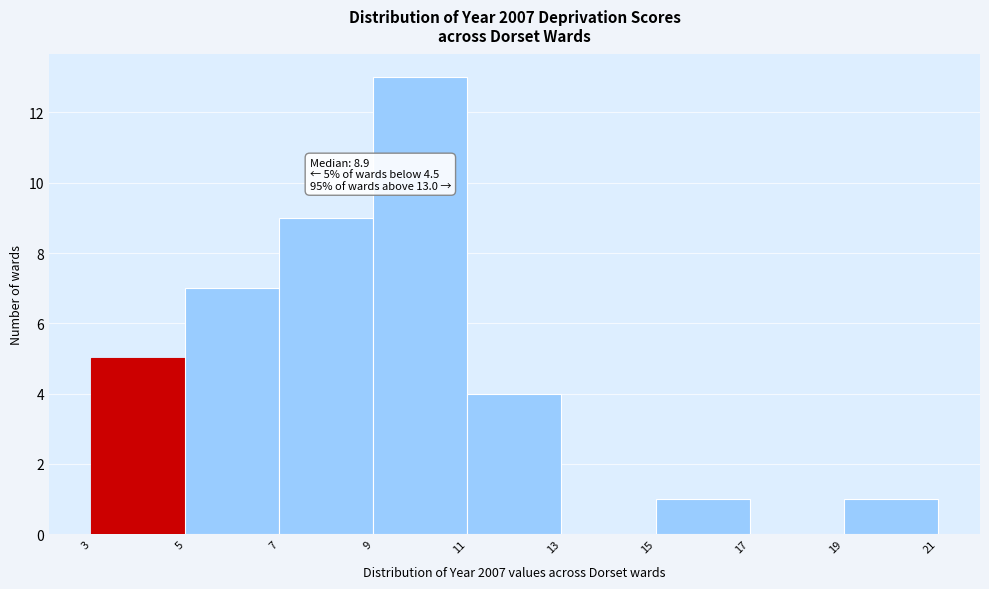

Over which range of the x-axis is the bar tallest?

9 to 11